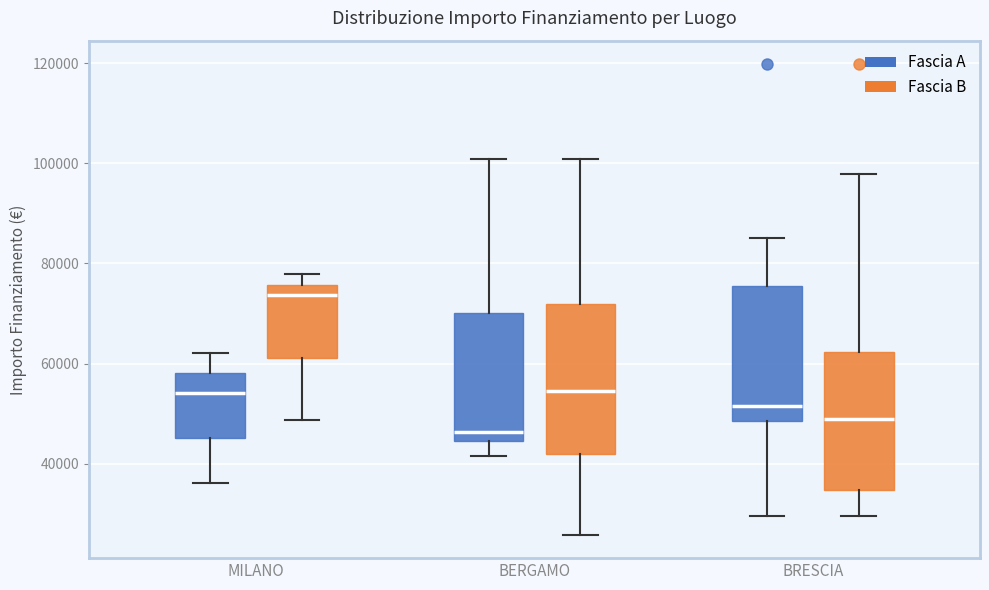

Which box has the highest median line?

MILANO (Fascia B)